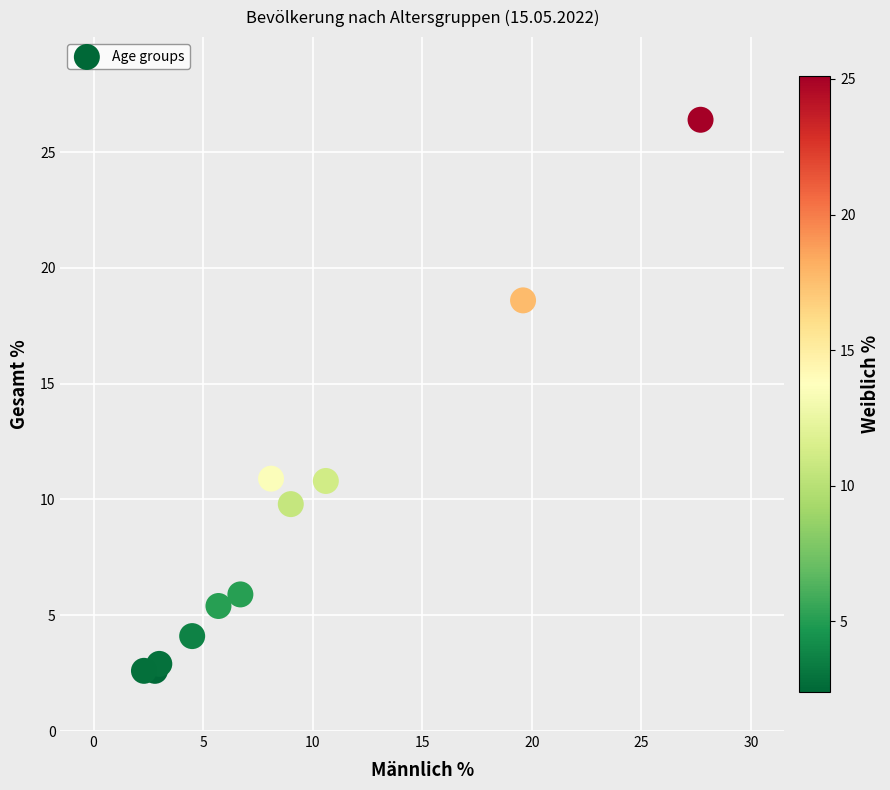

What is the average X value?

9.1